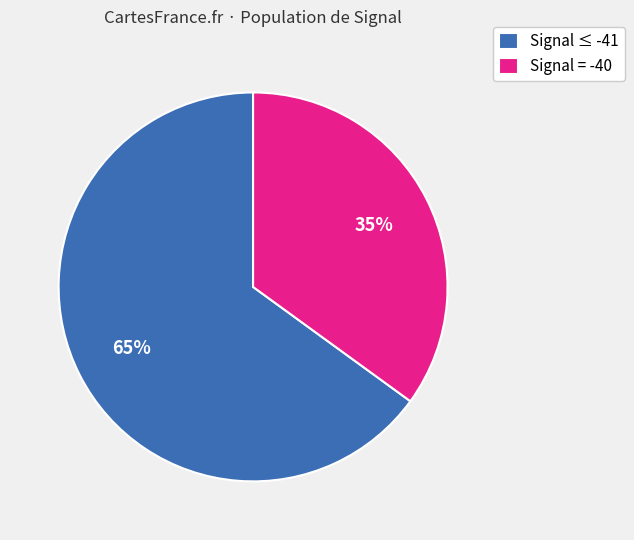

Which category has the smallest portion of the pie?

Signal = -40